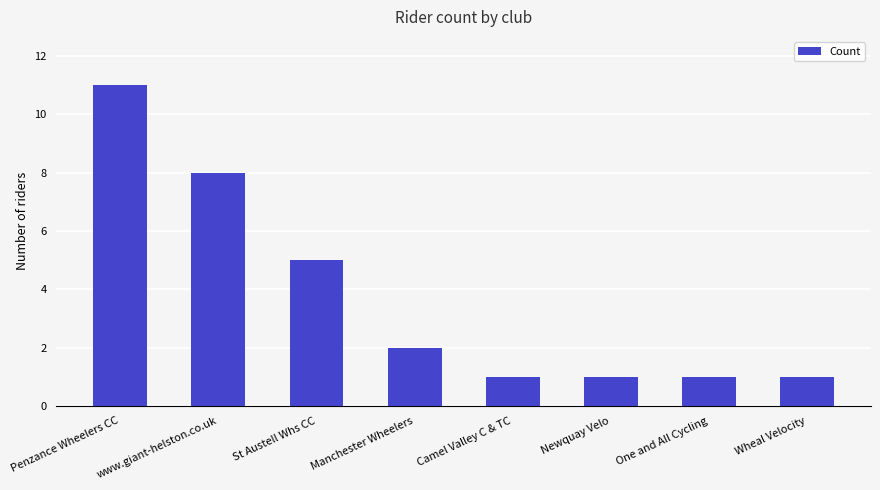

The chart shows a value of 0 at Newquay Velo. True or false?

False